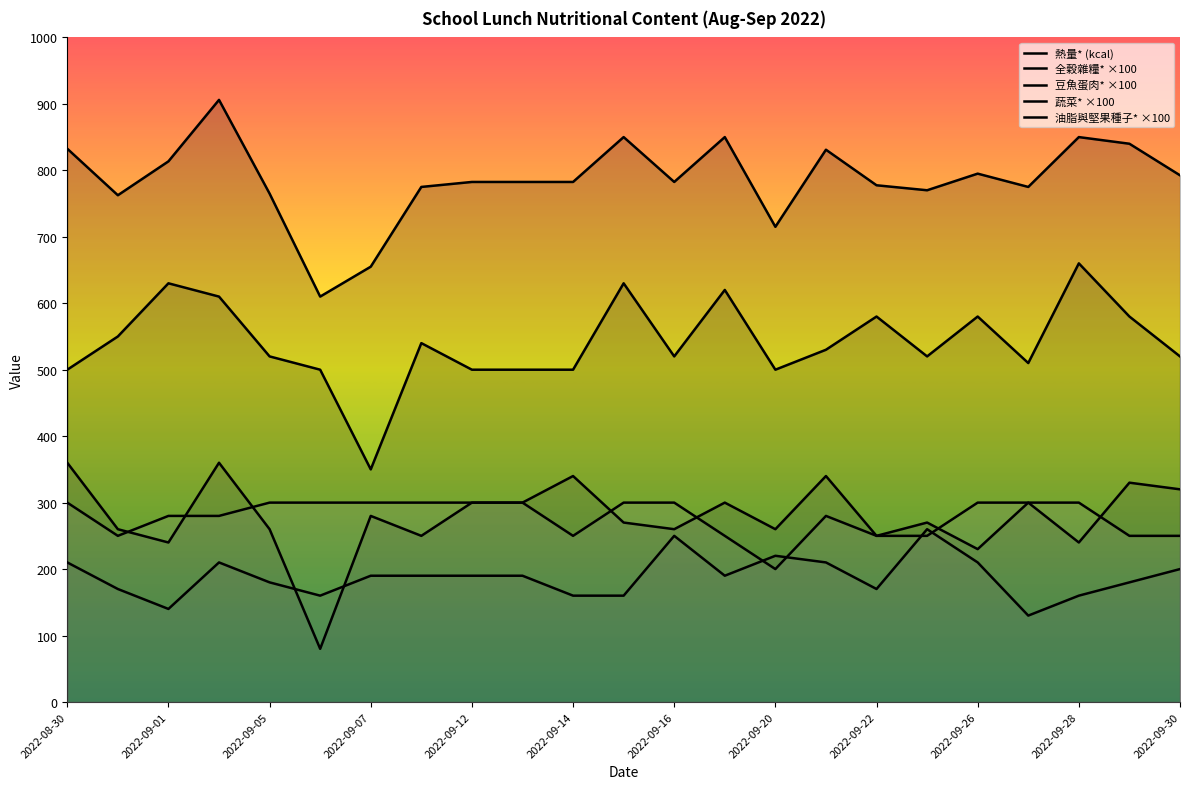

Reading left to right, transcribe all the data shown in this chart.

熱量*: 2022-08-30=832.5	2022-08-31=762.5	2022-09-01=813.5	2022-09-02=906.0	2022-09-05=765.0	2022-09-06=610.0	2022-09-07=655.0	2022-09-08=775.0	2022-09-12=782.5	2022-09-13=782.5	2022-09-14=782.5	2022-09-15=850.0	2022-09-16=782.5	2022-09-19=850.0	2022-09-20=715.0	2022-09-21=831.0	2022-09-22=777.5	2022-09-23=770.0	2022-09-26=795.0	2022-09-27=775.0	2022-09-28=850.0	2022-09-29=840.0	2022-09-30=792.5
全穀雜糧*: 2022-08-30=500.0	2022-08-31=550.0	2022-09-01=630.0	2022-09-02=610.0	2022-09-05=520.0	2022-09-06=500.0	2022-09-07=350.0	2022-09-08=540.0	2022-09-12=500.0	2022-09-13=500.0	2022-09-14=500.0	2022-09-15=630.0	2022-09-16=520.0	2022-09-19=620.0	2022-09-20=500.0	2022-09-21=530.0	2022-09-22=580.0	2022-09-23=520.0	2022-09-26=580.0	2022-09-27=510.0	2022-09-28=660.0	2022-09-29=580.0	2022-09-30=520.0
豆魚蛋肉*: 2022-08-30=360.0	2022-08-31=260.0	2022-09-01=240.0	2022-09-02=360.0	2022-09-05=260.0	2022-09-06=80.0	2022-09-07=280.0	2022-09-08=250.0	2022-09-12=300.0	2022-09-13=300.0	2022-09-14=340.0	2022-09-15=270.0	2022-09-16=260.0	2022-09-19=300.0	2022-09-20=260.0	2022-09-21=340.0	2022-09-22=250.0	2022-09-23=270.0	2022-09-26=230.0	2022-09-27=300.0	2022-09-28=240.0	2022-09-29=330.0	2022-09-30=320.0
蔬菜*: 2022-08-30=210.0	2022-08-31=170.0	2022-09-01=140.0	2022-09-02=210.0	2022-09-05=180.0	2022-09-06=160.0	2022-09-07=190.0	2022-09-08=190.0	2022-09-12=190.0	2022-09-13=190.0	2022-09-14=160.0	2022-09-15=160.0	2022-09-16=250.0	2022-09-19=190.0	2022-09-20=220.0	2022-09-21=210.0	2022-09-22=170.0	2022-09-23=260.0	2022-09-26=210.0	2022-09-27=130.0	2022-09-28=160.0	2022-09-29=180.0	2022-09-30=200.0
油脂與堅果種子*: 2022-08-30=300.0	2022-08-31=250.0	2022-09-01=280.0	2022-09-02=280.0	2022-09-05=300.0	2022-09-06=300.0	2022-09-07=300.0	2022-09-08=300.0	2022-09-12=300.0	2022-09-13=300.0	2022-09-14=250.0	2022-09-15=300.0	2022-09-16=300.0	2022-09-19=250.0	2022-09-20=200.0	2022-09-21=280.0	2022-09-22=250.0	2022-09-23=250.0	2022-09-26=300.0	2022-09-27=300.0	2022-09-28=300.0	2022-09-29=250.0	2022-09-30=250.0